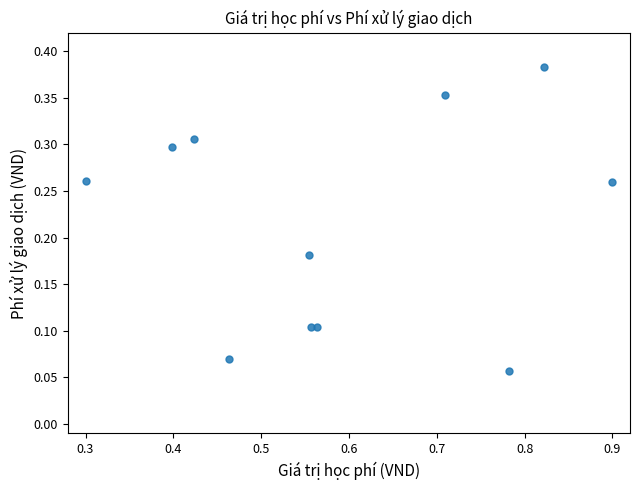

What is the range of X values (max minus min)?

0.6